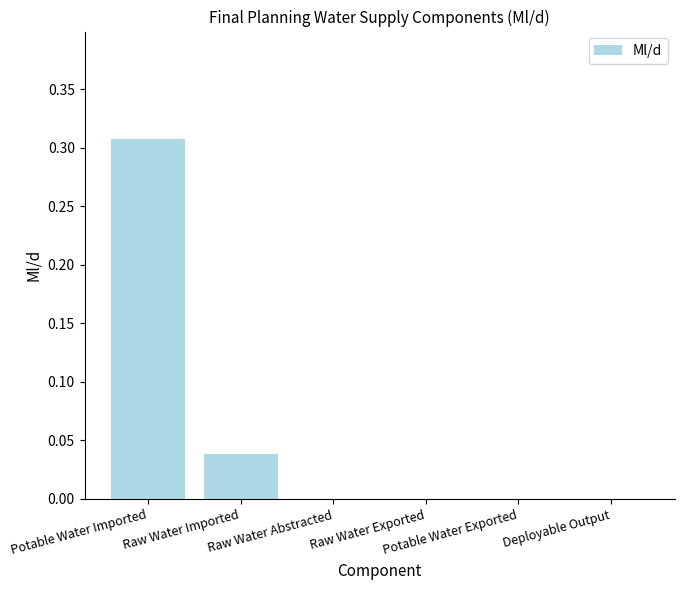

List the labels in order of value, smallest first.

Raw Water Abstracted, Raw Water Exported, Potable Water Exported, Deployable Output, Raw Water Imported, Potable Water Imported